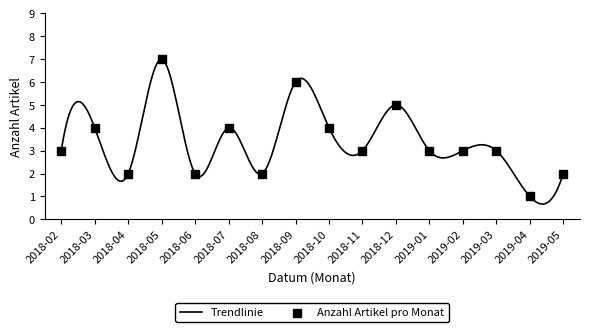

Between 2019-02 and 2018-11, which is larger?

2019-02